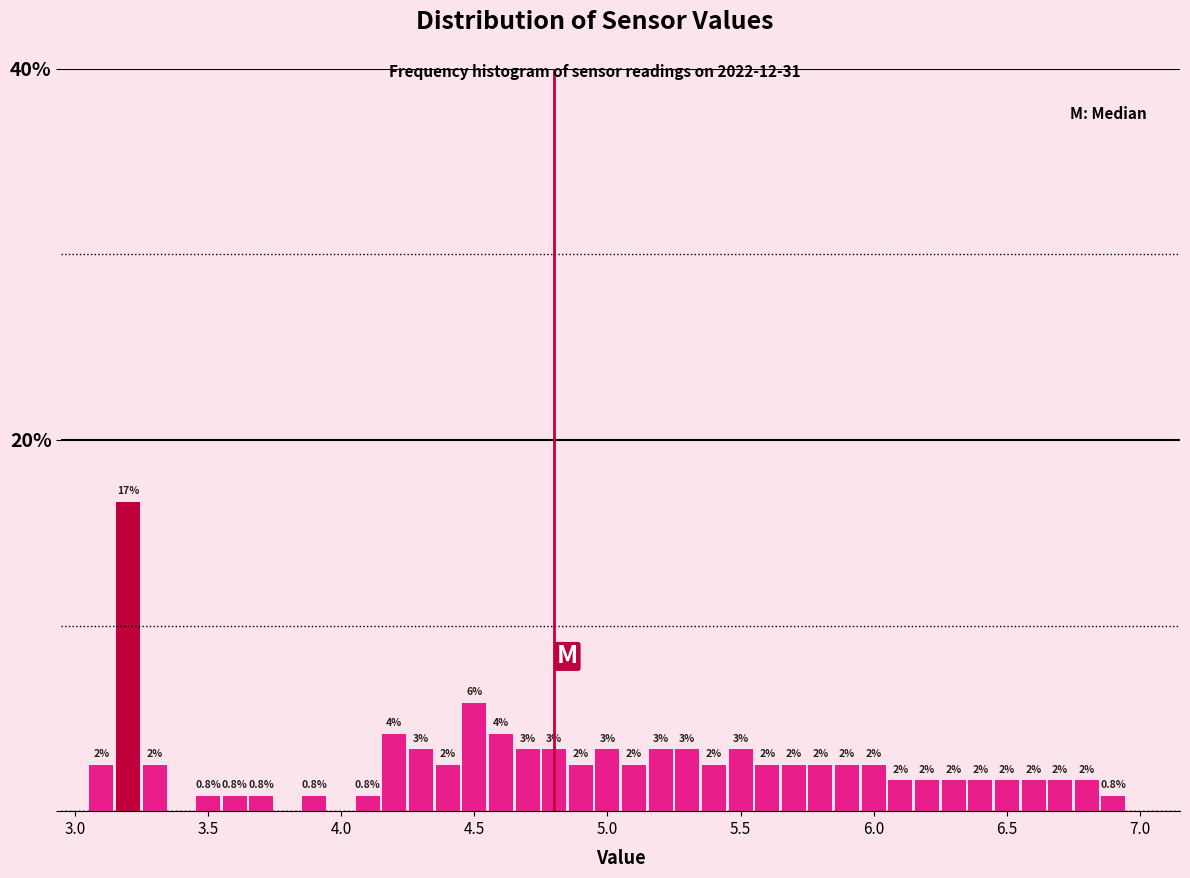

Read against the x-axis, roughly where is the centre of the tallest bar?

3.20